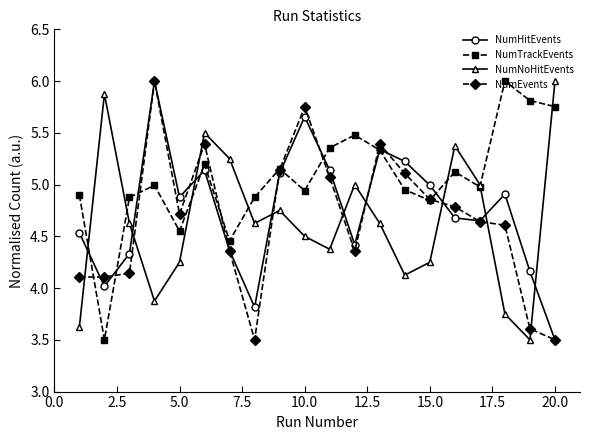

After their last crossing, which series has the higher values: NumTrackEvents or NumEvents?

NumTrackEvents